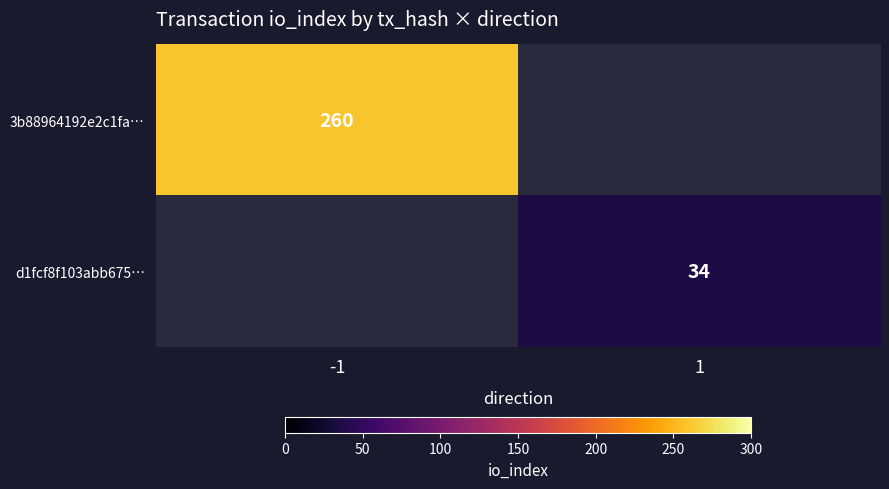

The value of 3b88964192e2c1fa… at -1 is 114. True or false?

False